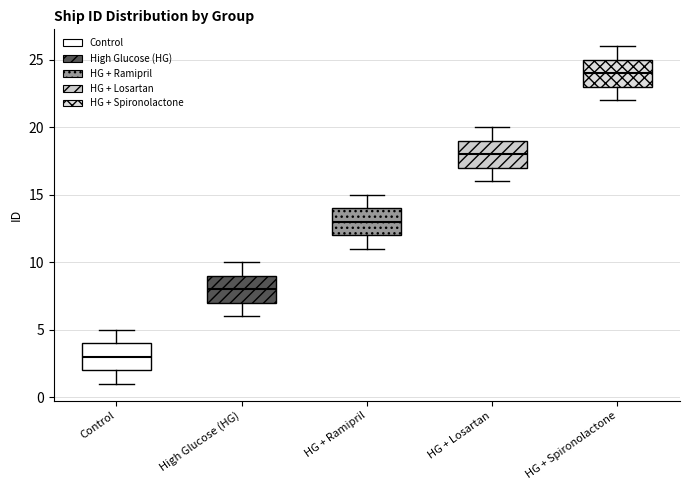

Where is the lower edge of the box for HG + Ramipril on the y-axis? The values are not printed on the chart, so give them approximately, as read against the axis.

12